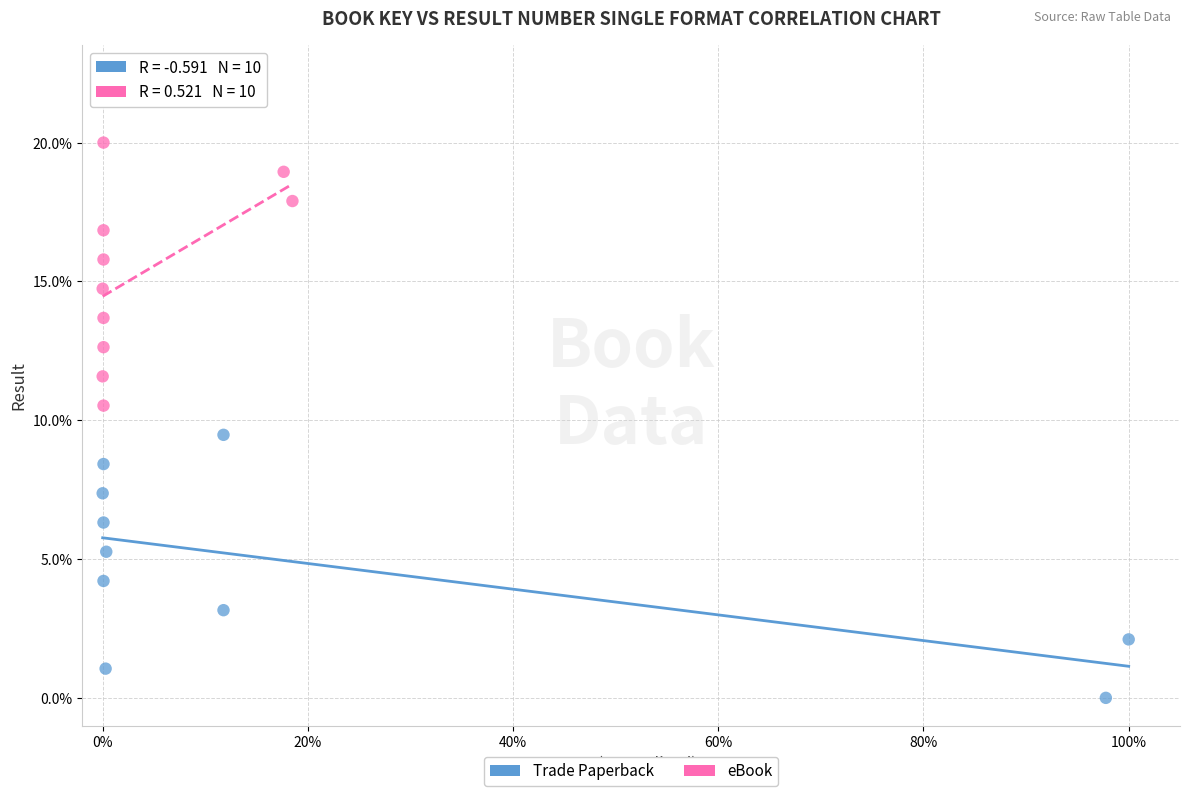

Which series contains the lowest Y value?

Trade Paperback